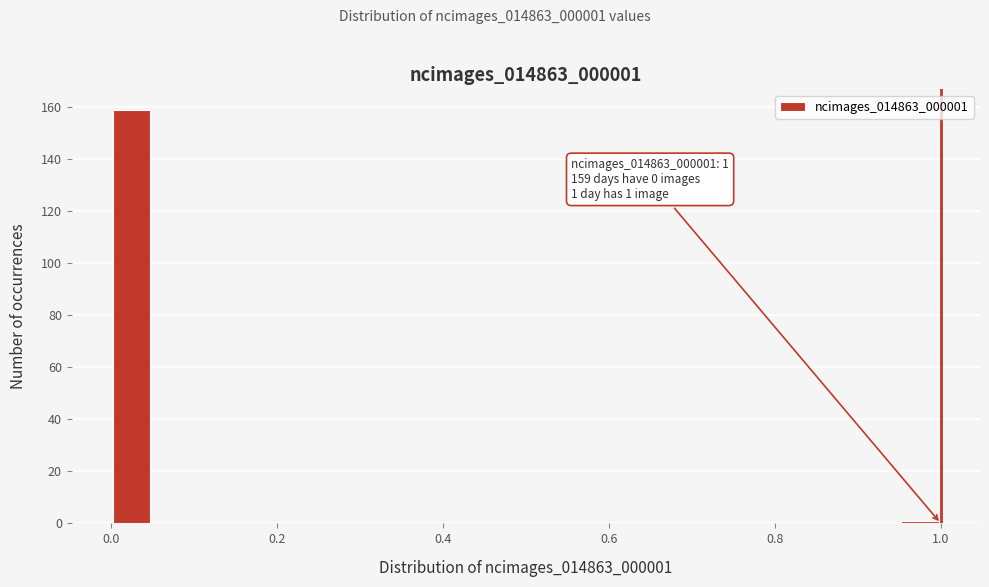

Read against the x-axis, roughly where is the centre of the tallest bar?

0.02